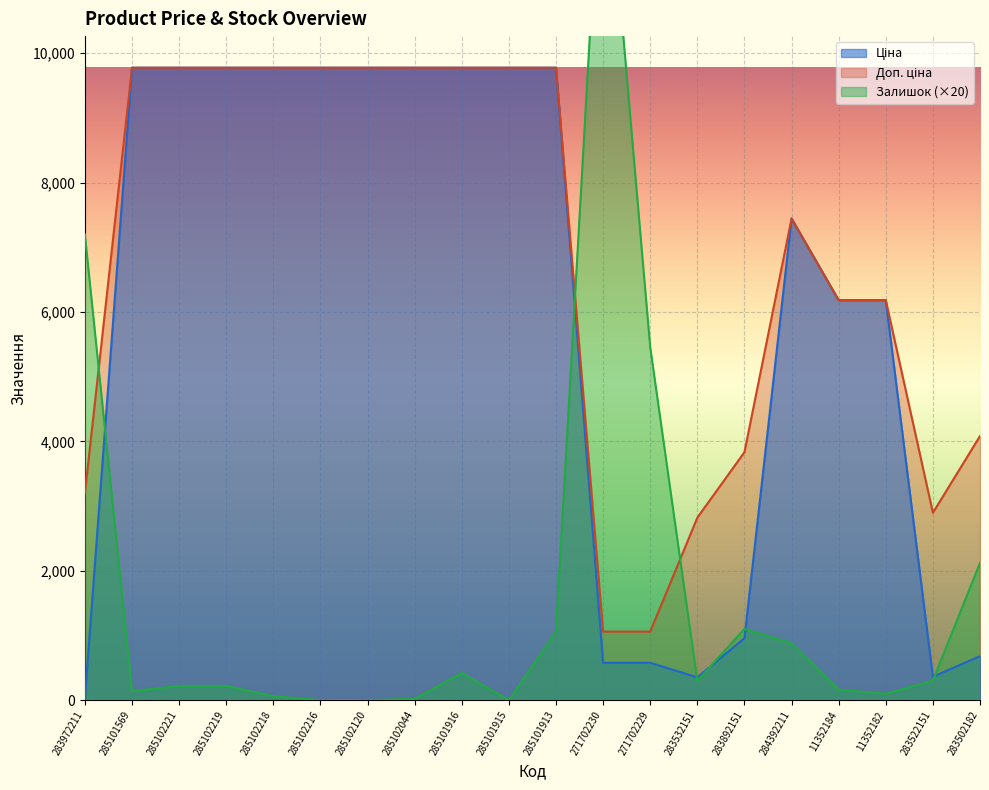

True or false: Залишок has a value of 89.2 at 285102219.

False